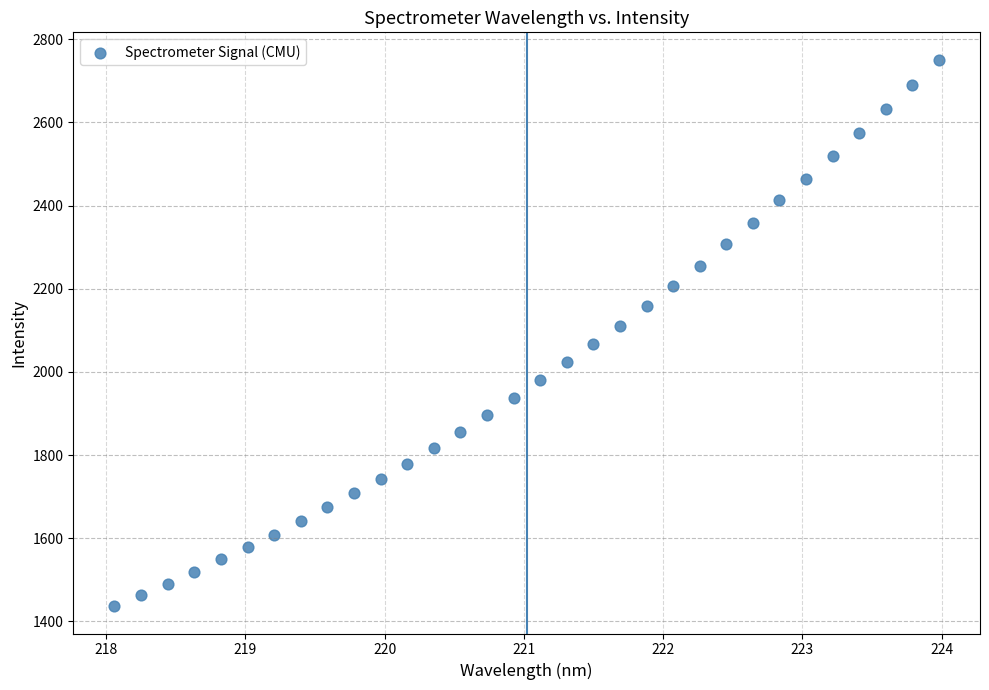

What is the range of Y values (max minus min)?

1314.1